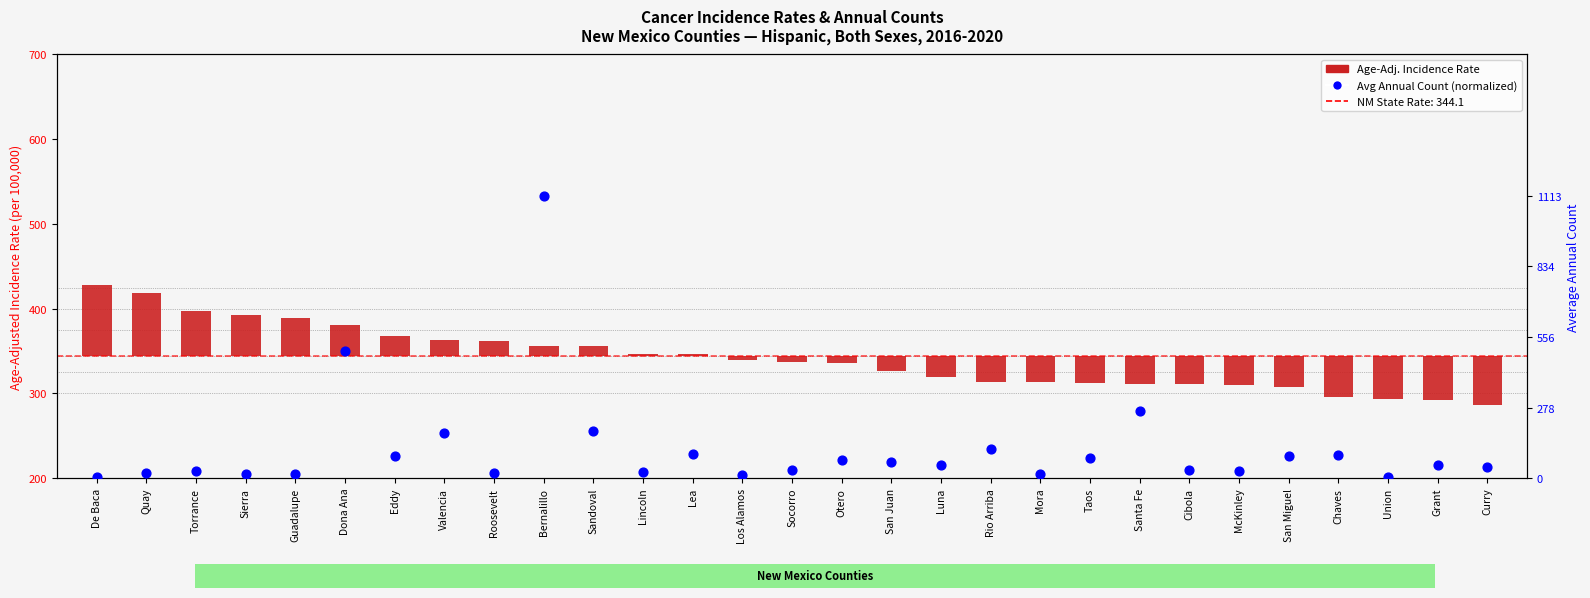

Which series has the widest spread of Y values?

Age-Adj. Incidence Rate